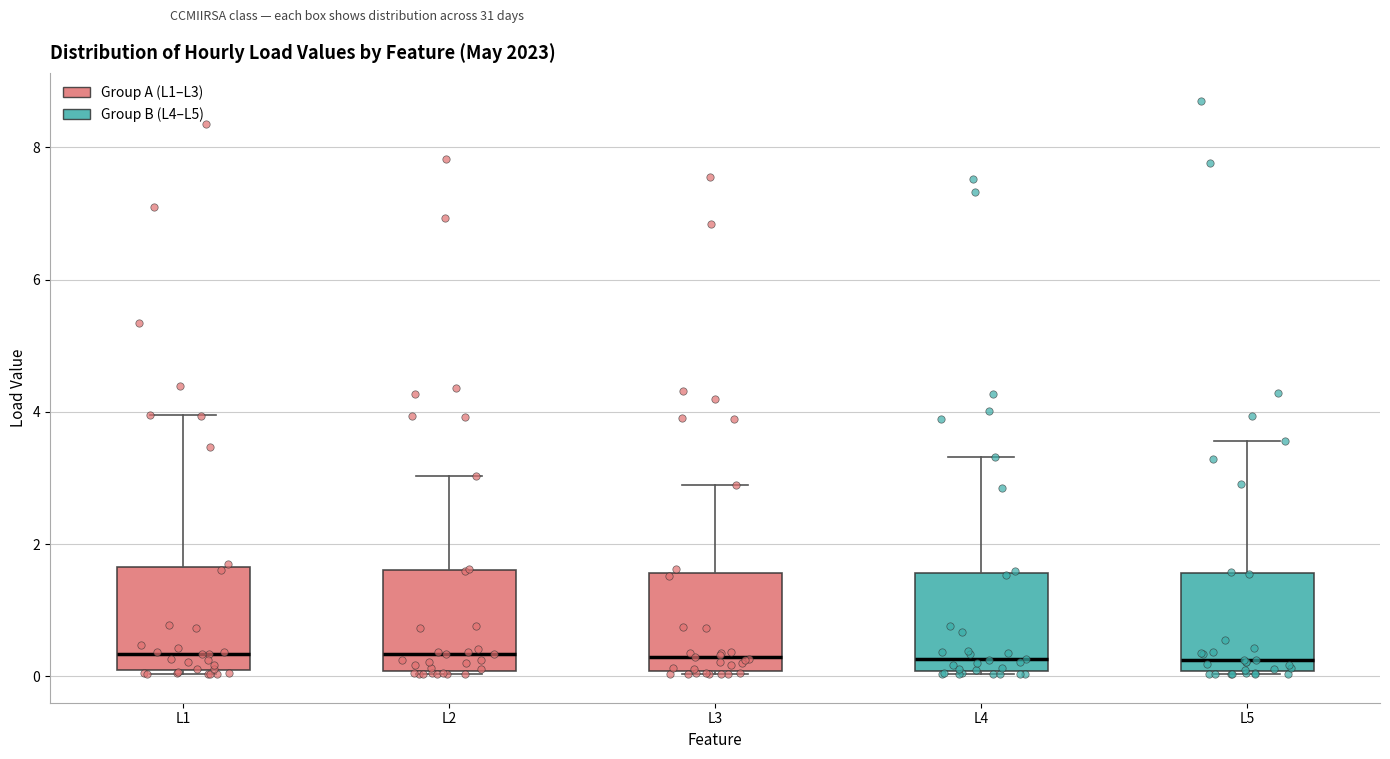

Reading left to right, read every box against the y-axis: the position of its median line, the range the box covers, and the ends of its whiskers. The values are not printed on the chart, so give them approximately, as read against the axis.

L1: median 0.4, box 0.0 to 1.6, whiskers 0.0 to 4.0
L2: median 0.4, box 0.0 to 1.6, whiskers 0.0 to 3.0
L3: median 0.2, box 0.0 to 1.6, whiskers 0.0 to 2.8
L4: median 0.2, box 0.0 to 1.6, whiskers 0.0 to 3.4
L5: median 0.2, box 0.0 to 1.6, whiskers 0.0 to 3.6